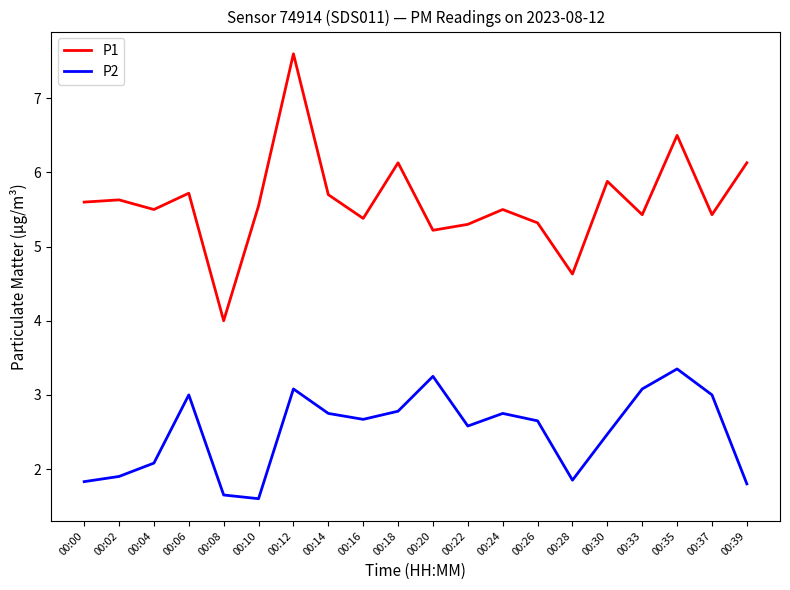

At which category does P1 reach its first local valley?

00:04